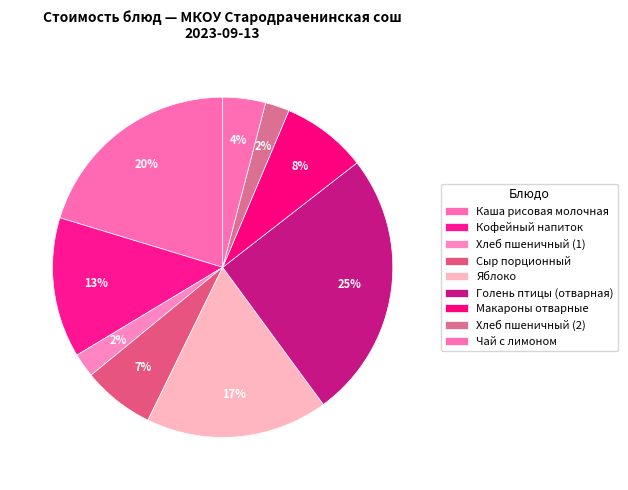

How many slices are in this pie chart?

9